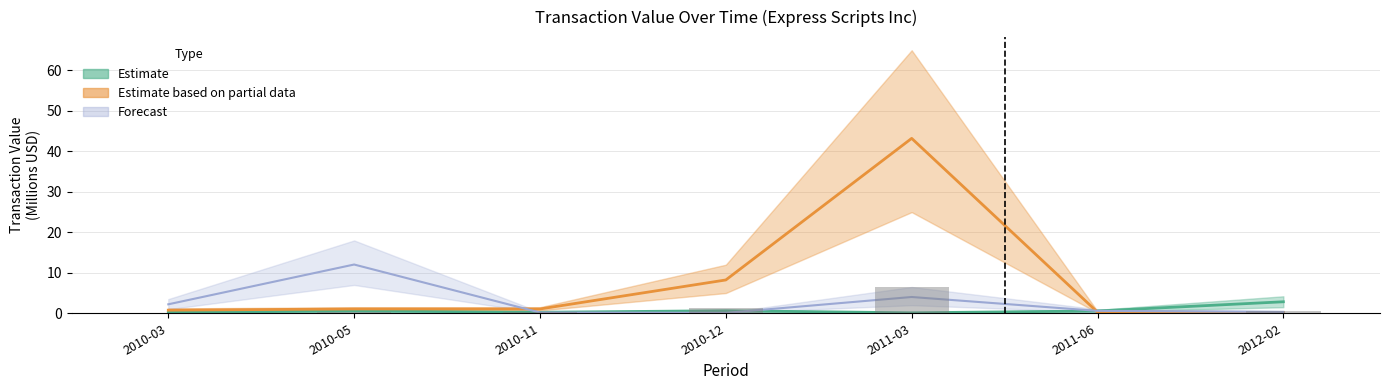

At 2010-11, list the series in order from smallest to largest.

Forecast, Estimate, Estimate based on partial data